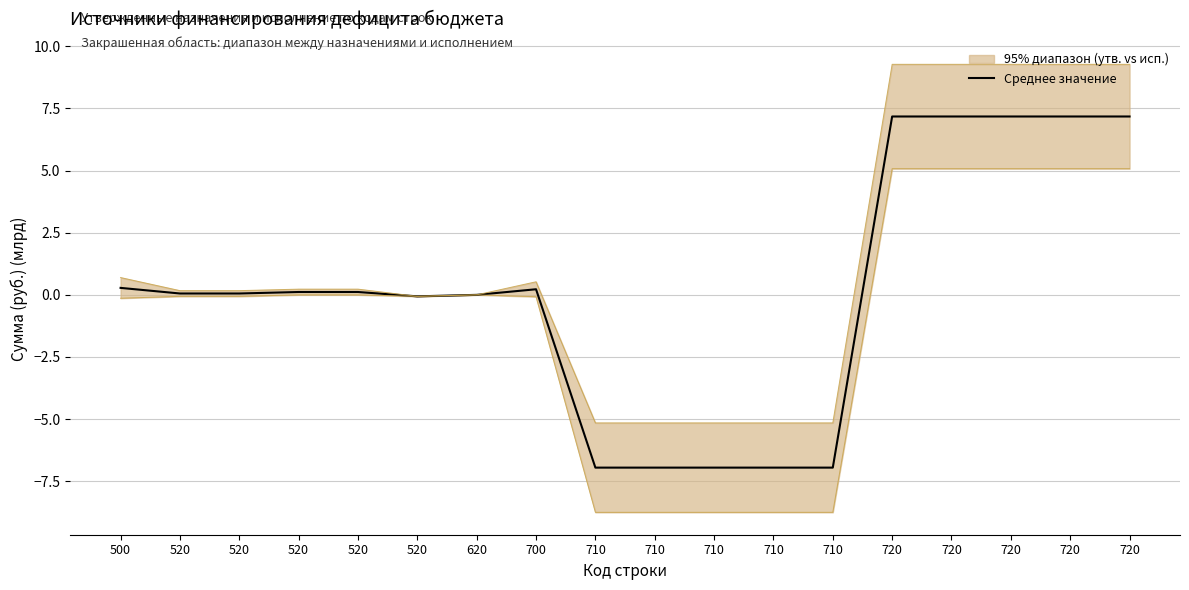

Which has a higher value, 520 or 710?

520